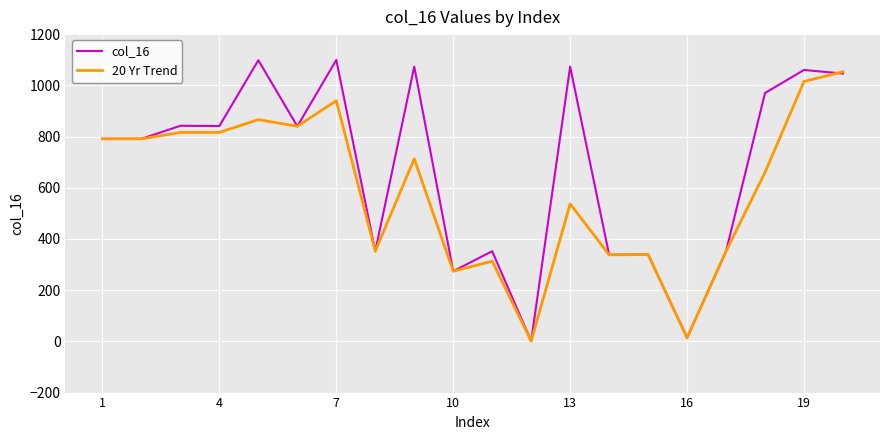

At how many categories does at least one series exceed 955?

7